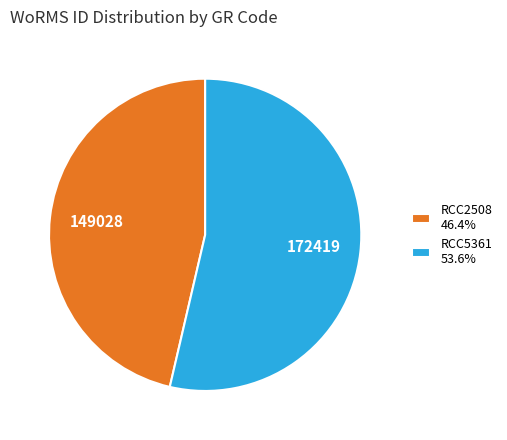

How many segments does this pie chart have?

2